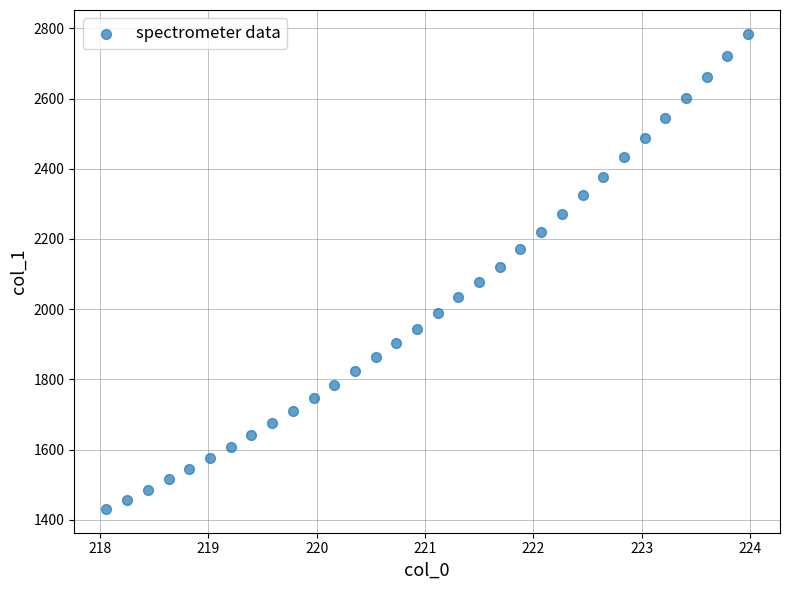

What is the range of X values (max minus min)?

5.9